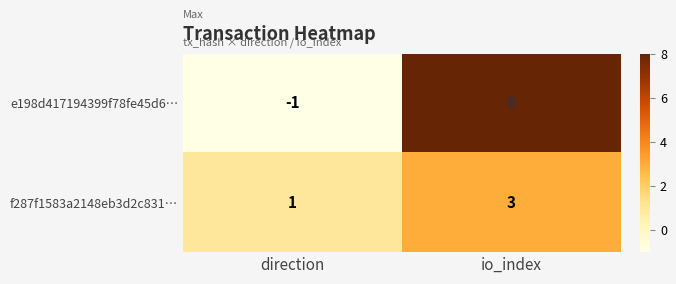

Which series has the largest total across all categories?

e198d417194399f78fe45d6…